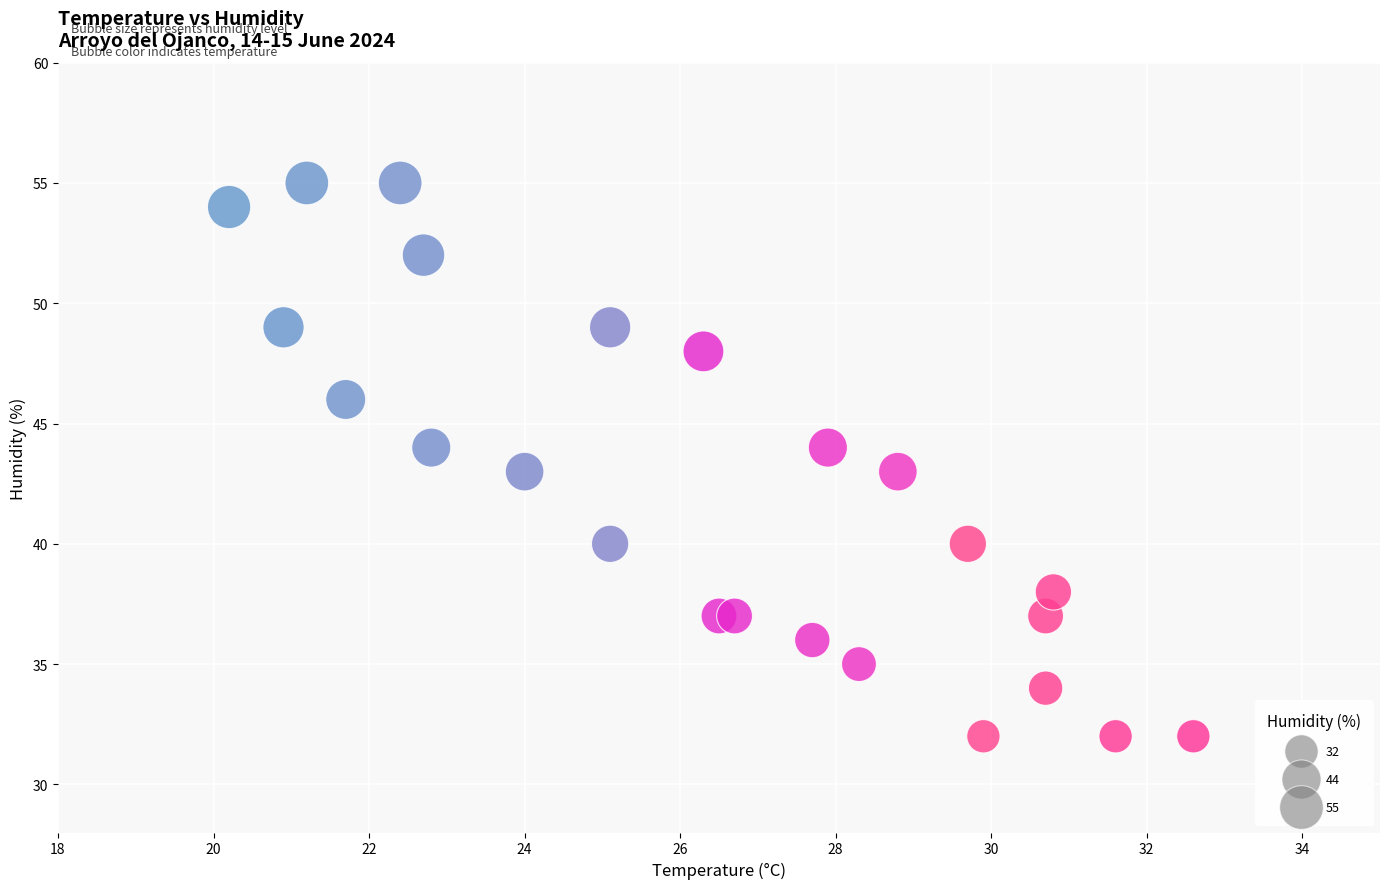

What is the range of Y values (max minus min)?

23